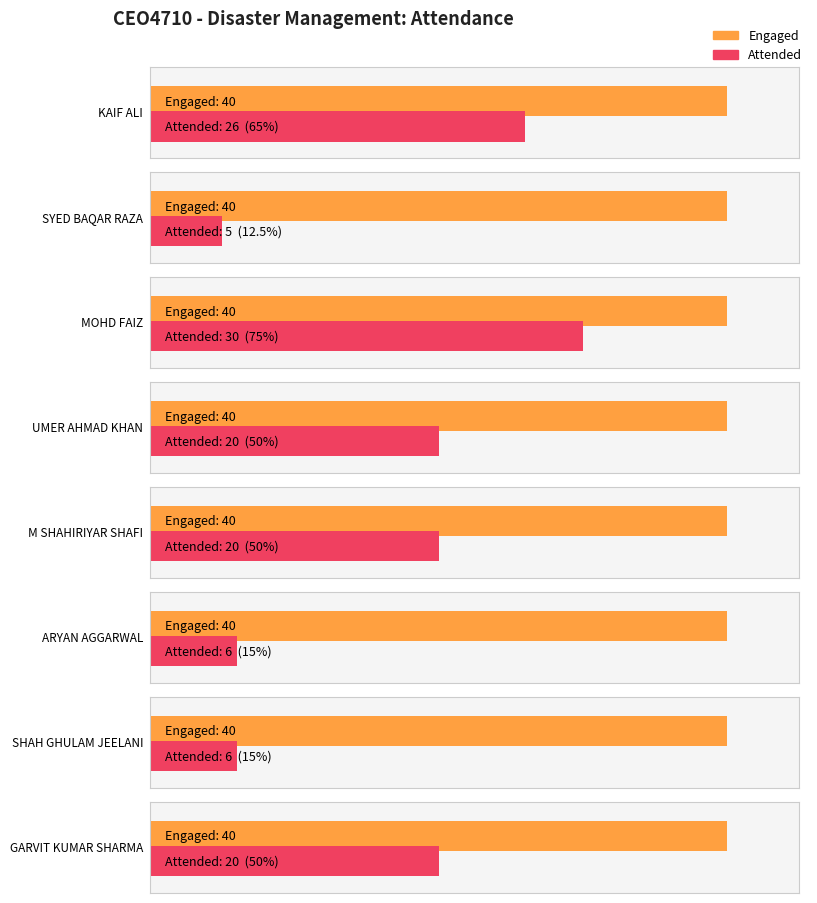

What is the total value across all series at SHAH GHULAM JEELANI?

46